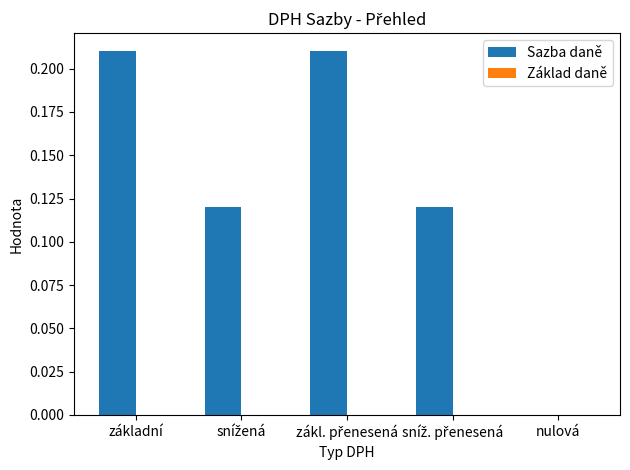

The value at nulová is 0.0. True or false?

True